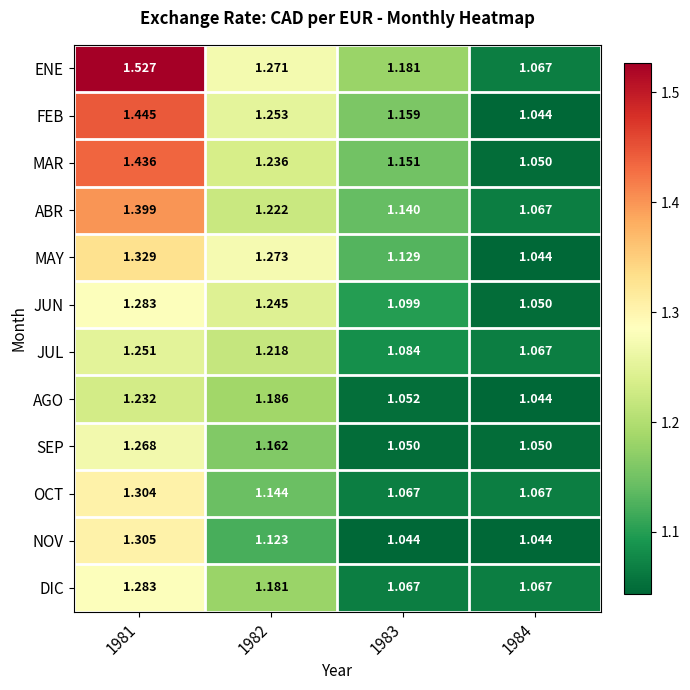

Which category has the highest value across all series?

1981